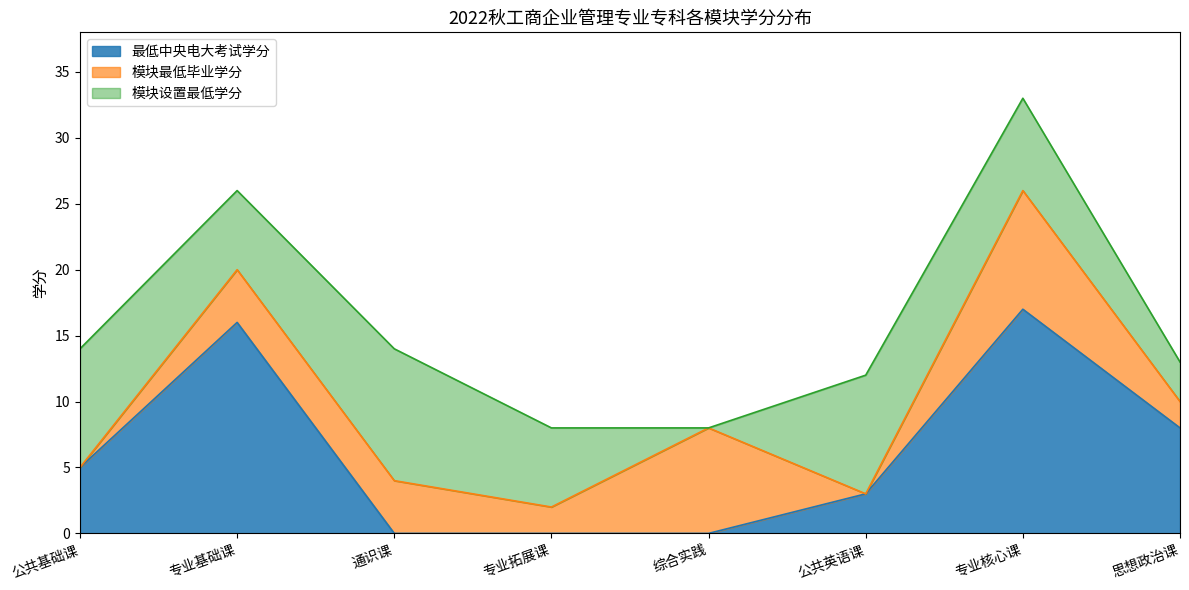

What are all the series names shown in the legend?

最低中央电大考试学分, 模块最低毕业学分, 模块设置最低学分